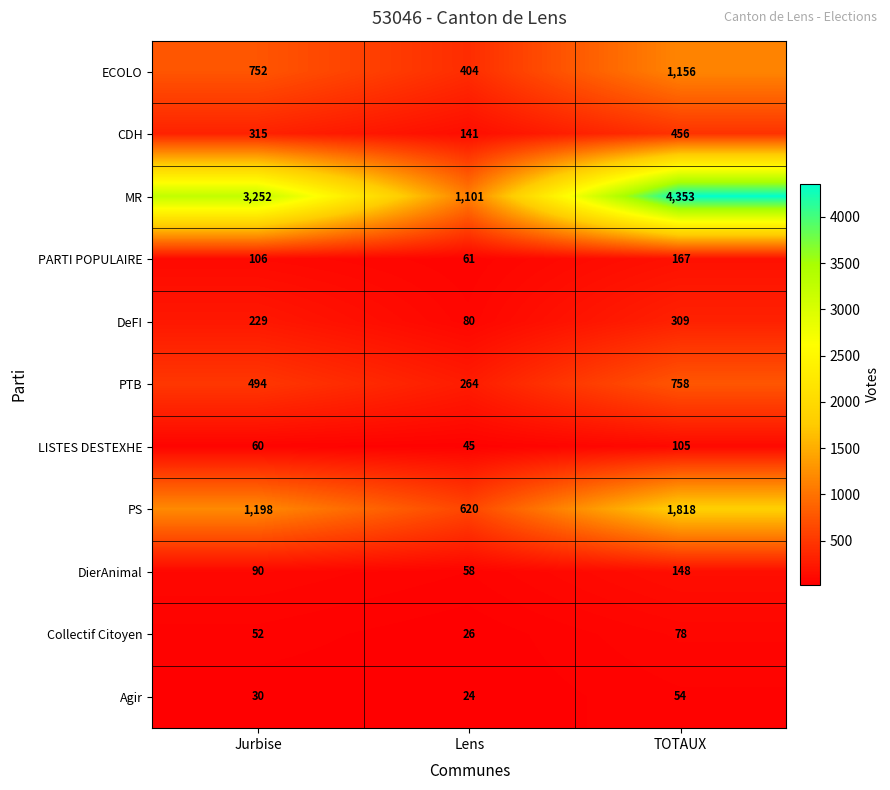

What is the highest value of the Agir series?

54